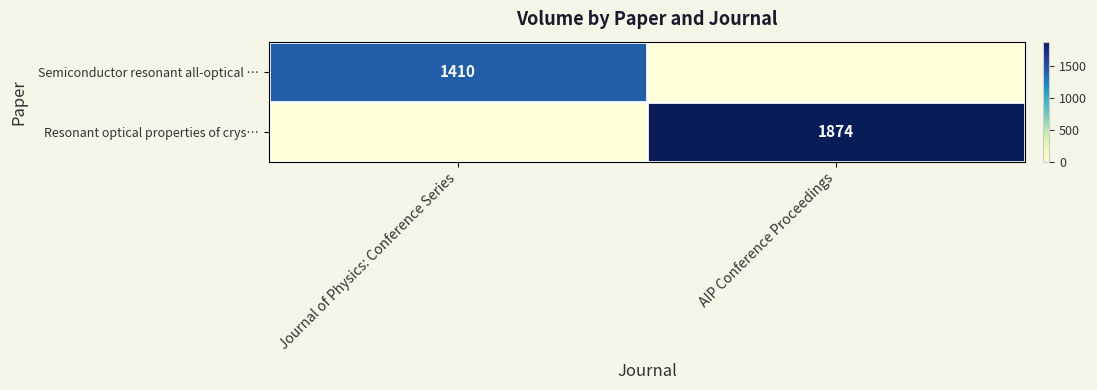

The Semiconductor resonant all-optical … series shows 1944 at Journal of Physics: Conference Series. True or false?

False